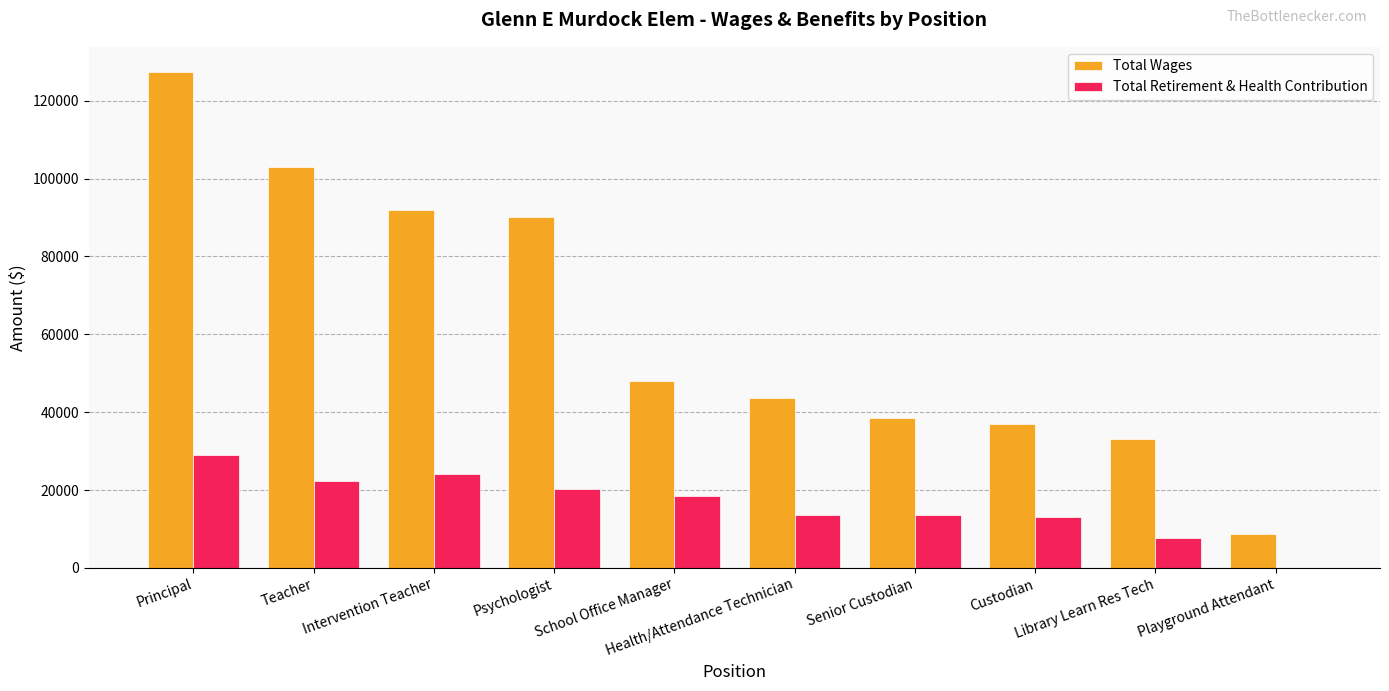

What is the greatest value displayed?

127485